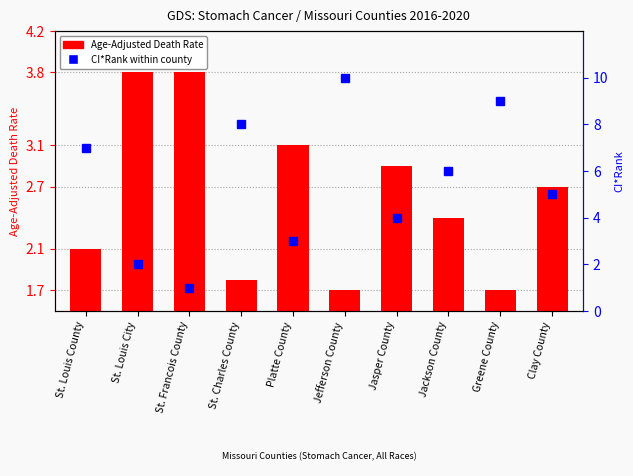

What position from the left is St. Francois County?

3